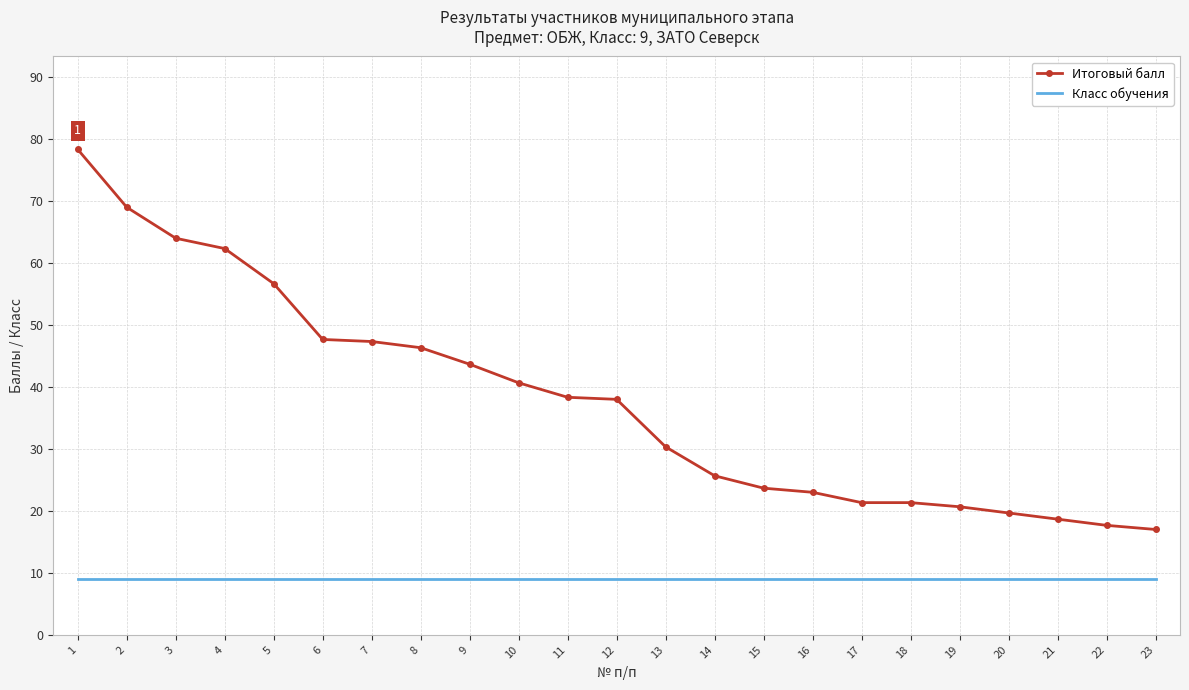

What is the spread (max minus min) of values at 20?

10.7